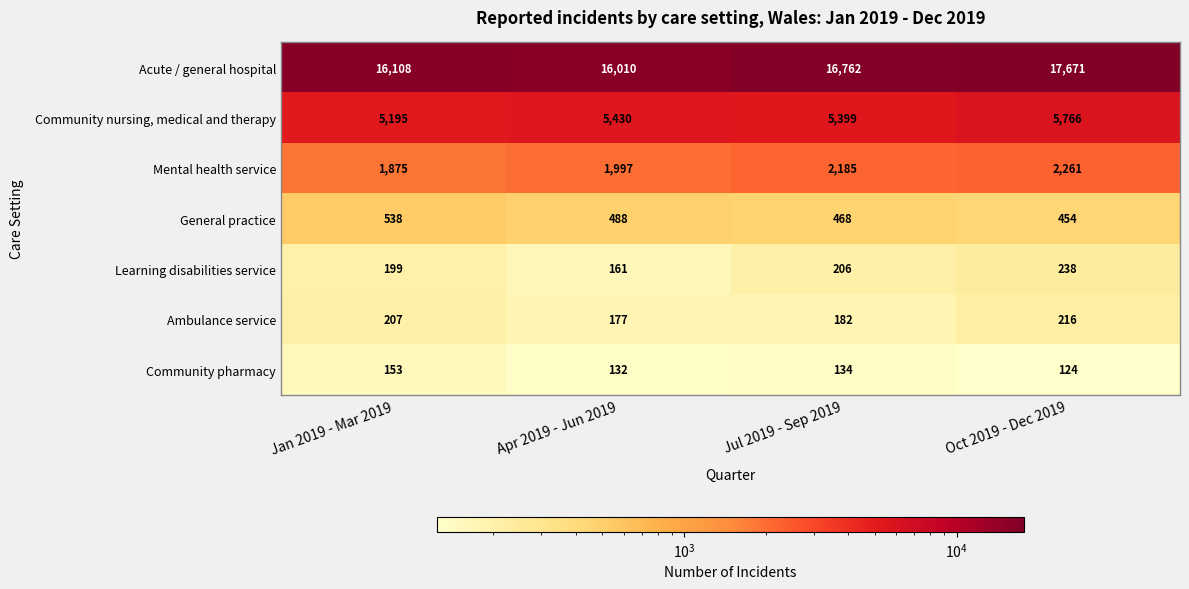

Which series has the largest range (max minus min)?

Acute / general hospital